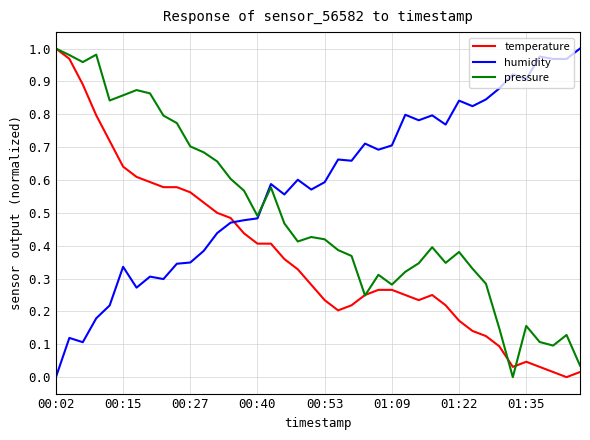

Rank the series by their average value, from lowest to highest.

temperature, pressure, humidity